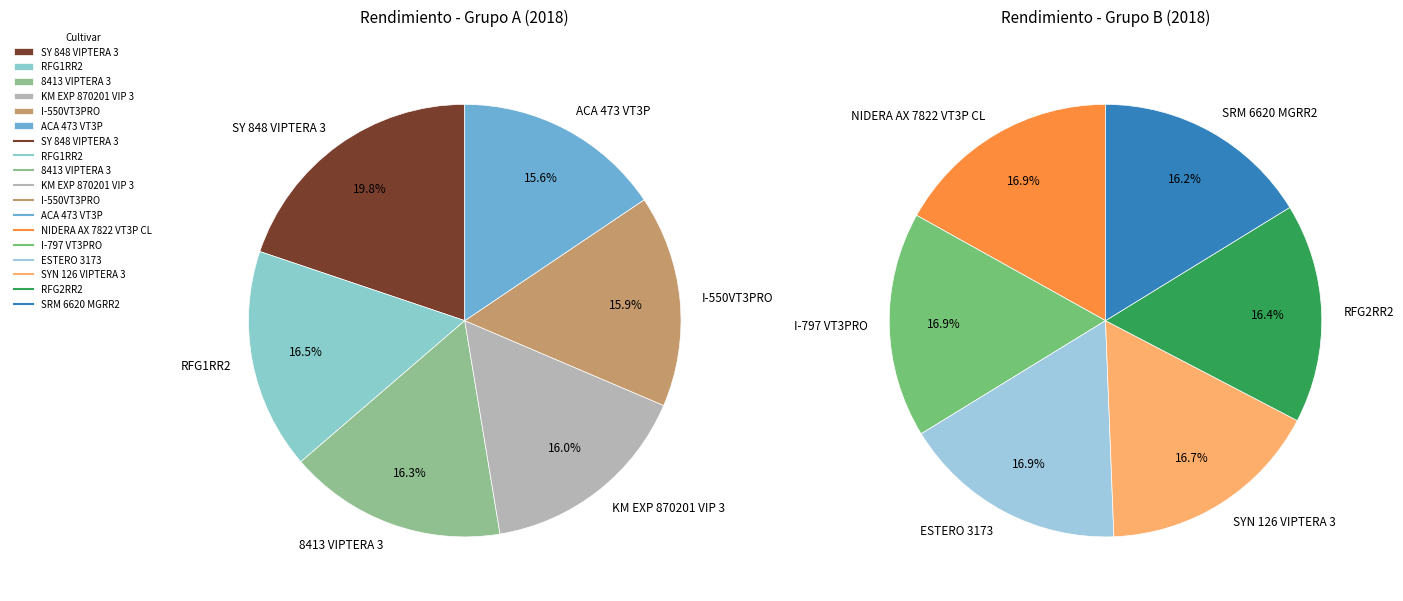

What is the change in value from ACA 473 VT3P to ESTERO 3173?

-174